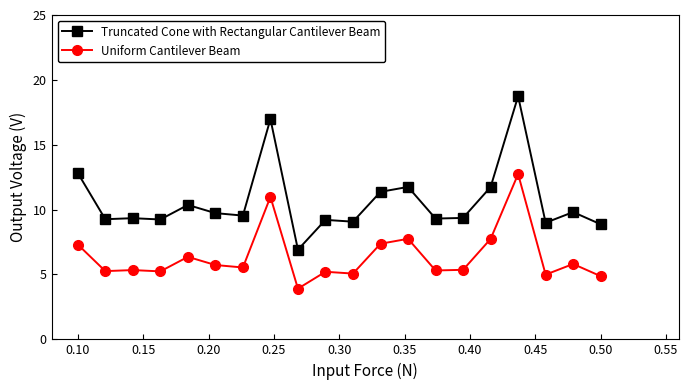

What is the value of the Truncated Cone with Rectangular Cantilever Beam point at the 20th from the left?

8.9